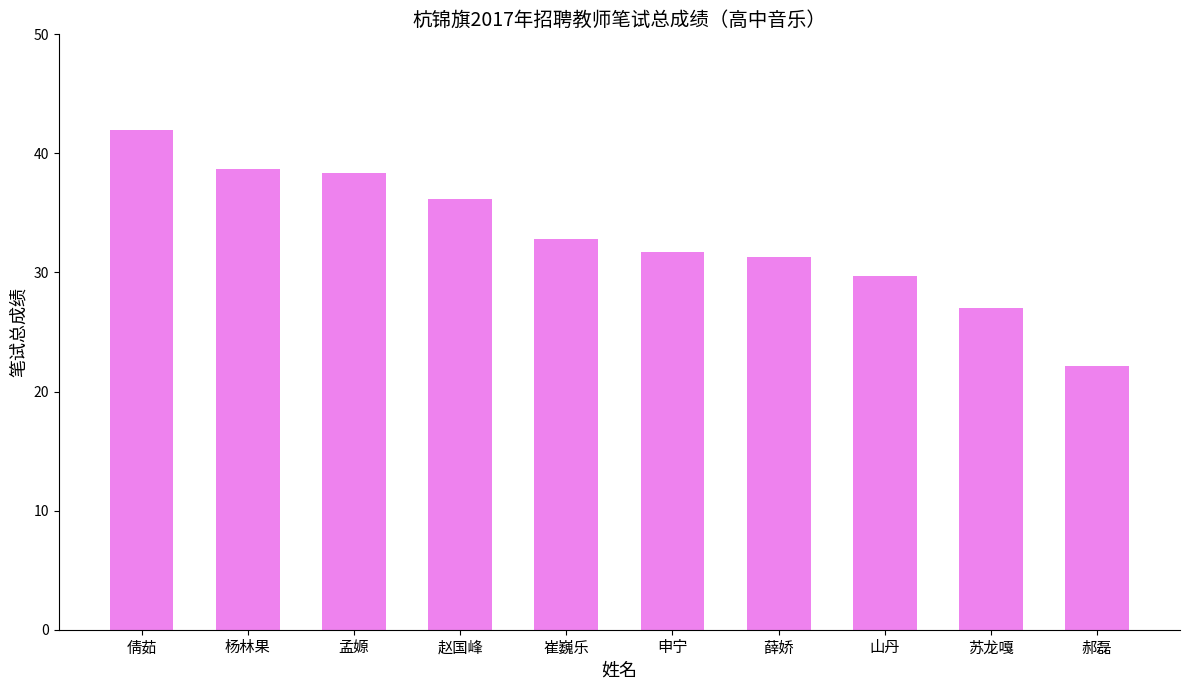

Which label corresponds to the smallest value in the chart?

郝磊